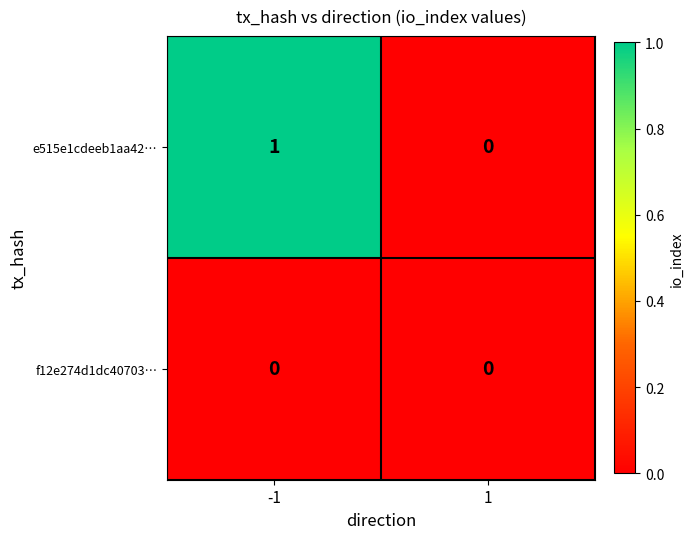

Is the value of f12e274d1dc40703… at 1 greater than the value of e515e1cdeeb1aa42… at -1?

No